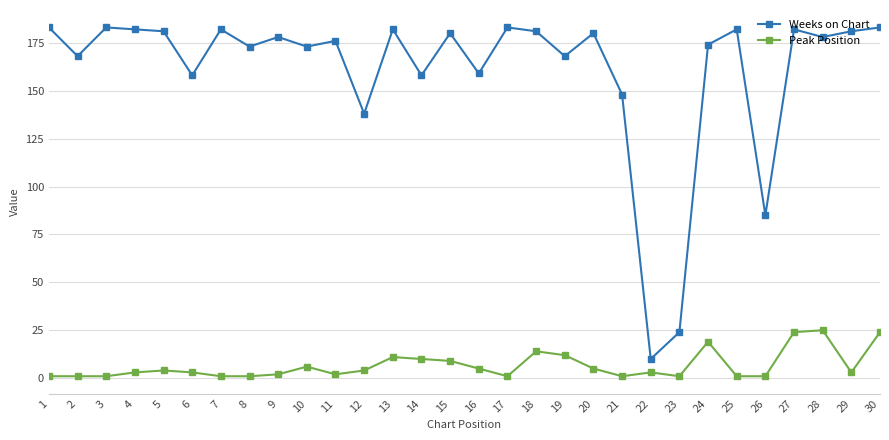

True or false: Peak Position and Weeks on Chart cross at least once.

False